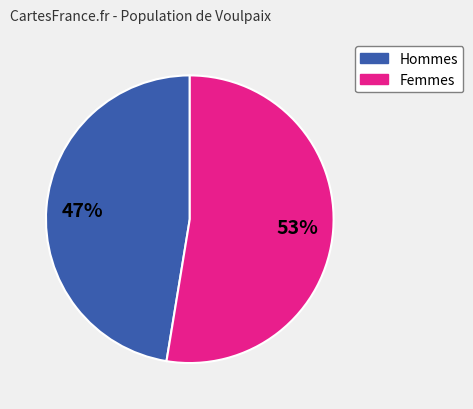

Is there a majority slice in this chart?

Yes